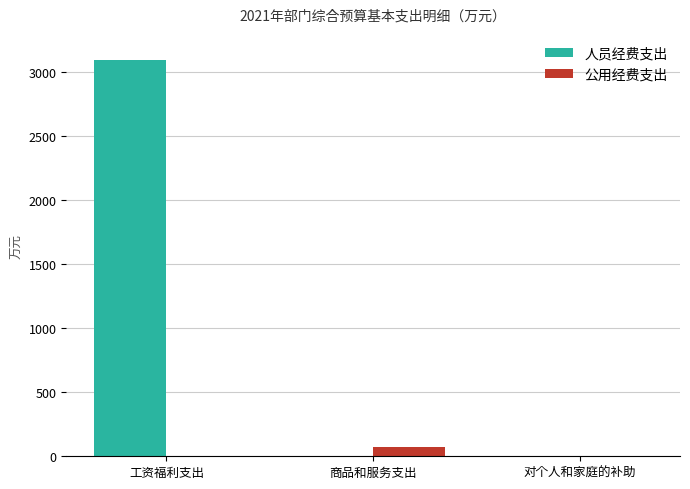

At which category is the sum across all series the highest?

工资福利支出